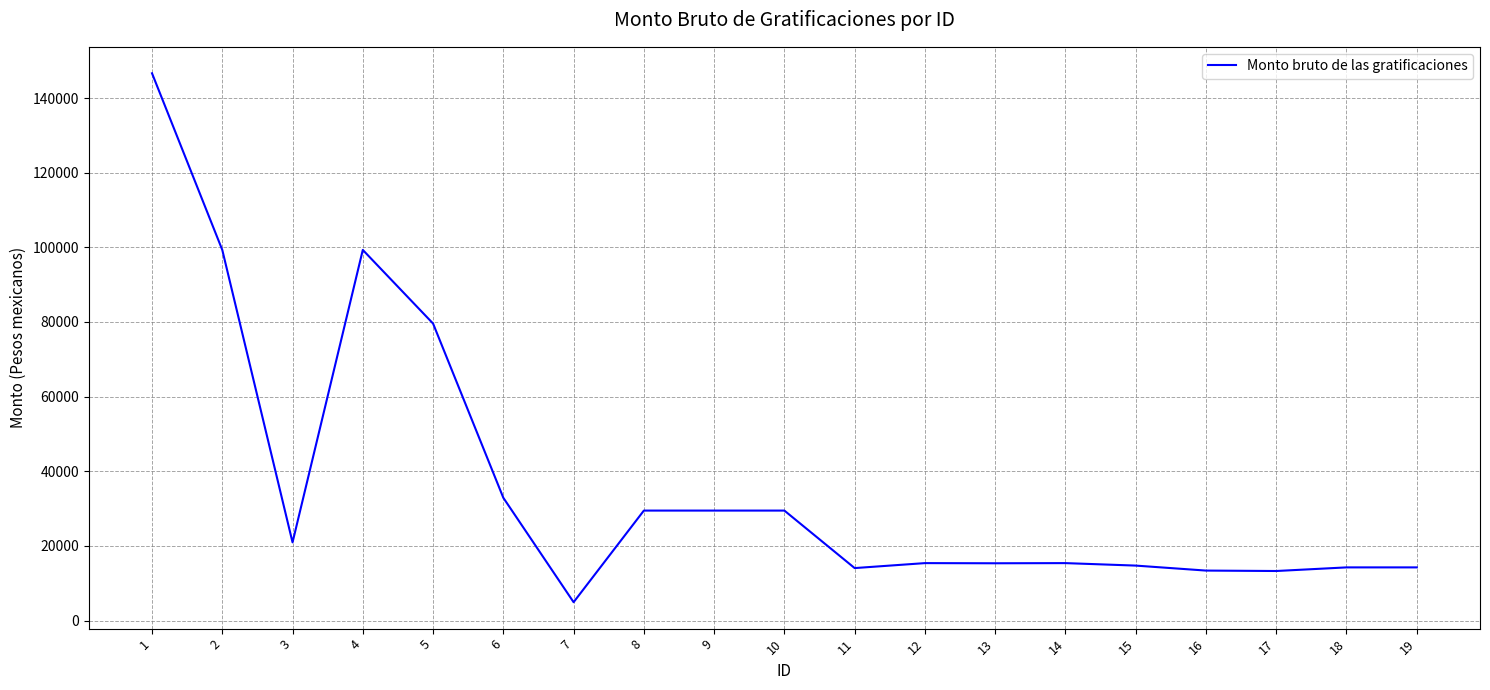

What is the average value?

36953.7